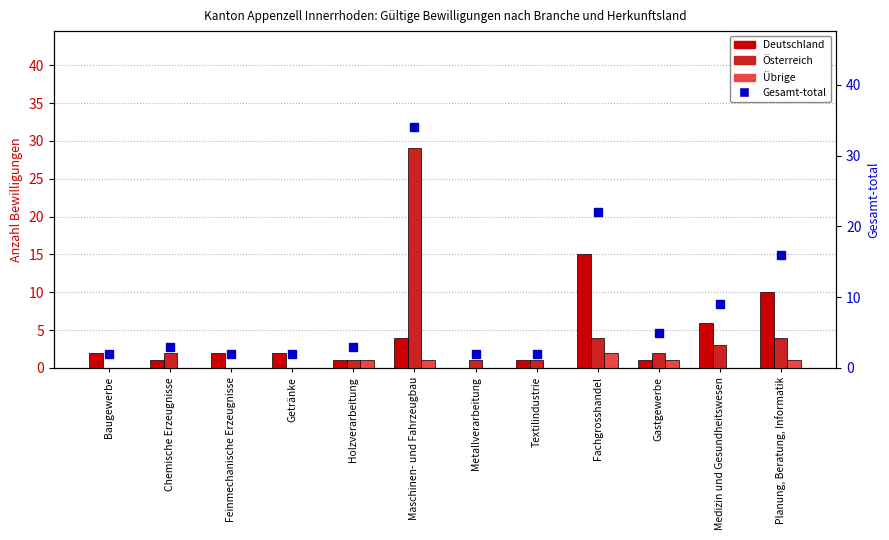

What is the spread (max minus min) of values at Holzverarbeitung?

2